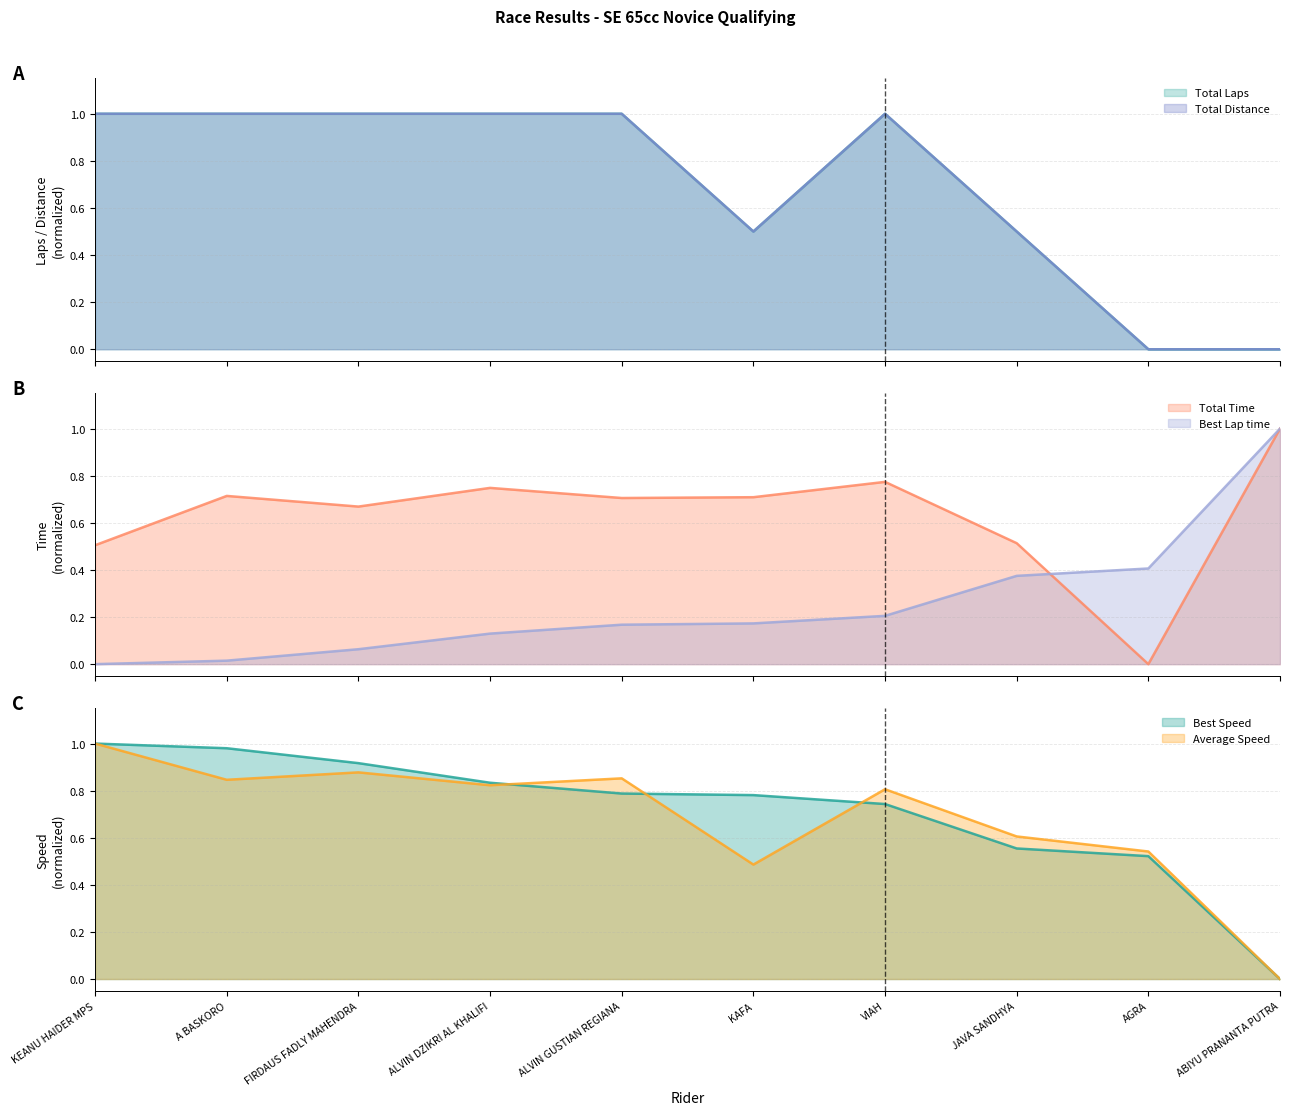

Rank the series at A BASKORO from highest to lowest value.

Total Laps, Total Distance, Best Speed, Average Speed, Total Time, Best Lap time